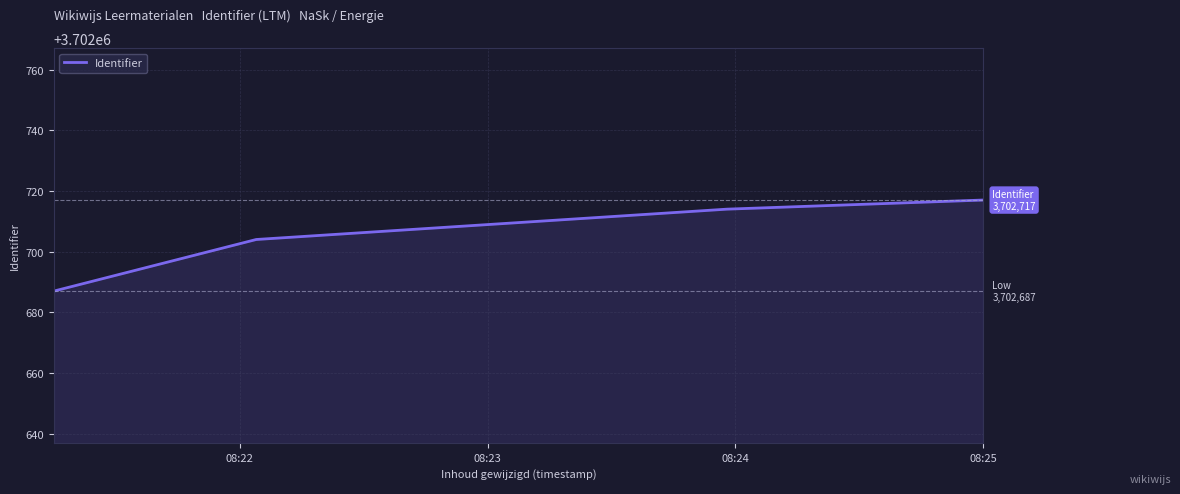

What is the sum of all values?

14810822